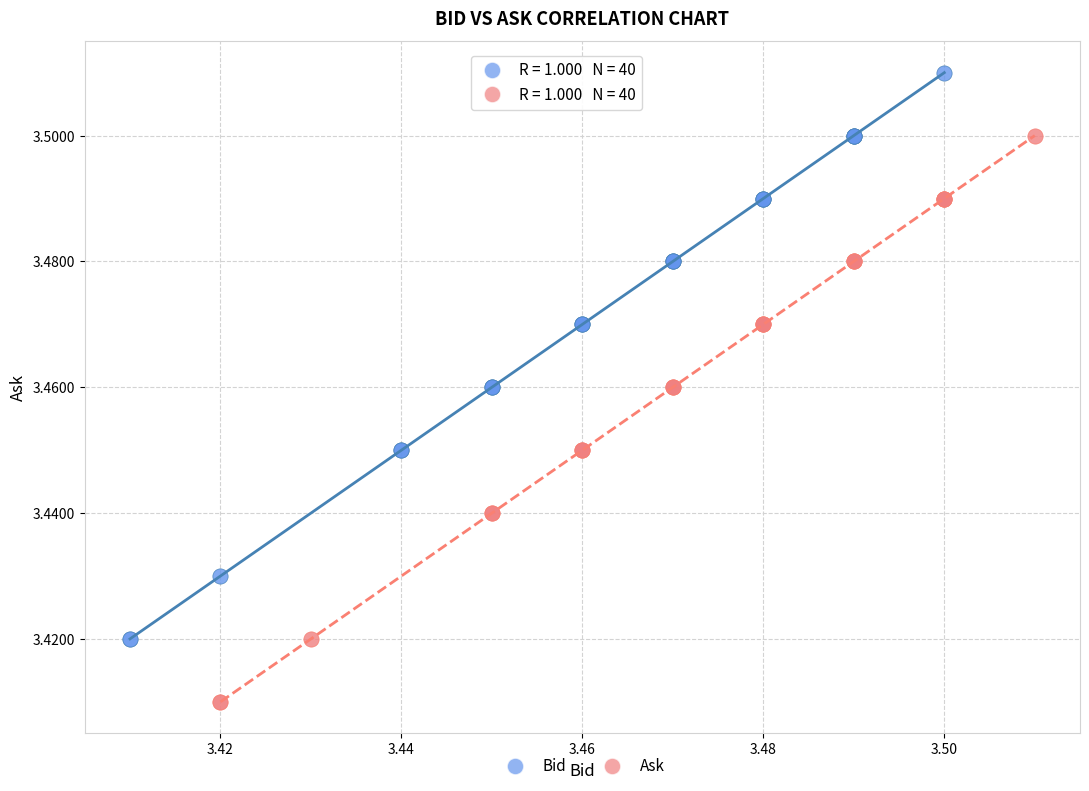

Which series reaches the maximum Y coordinate?

Bid